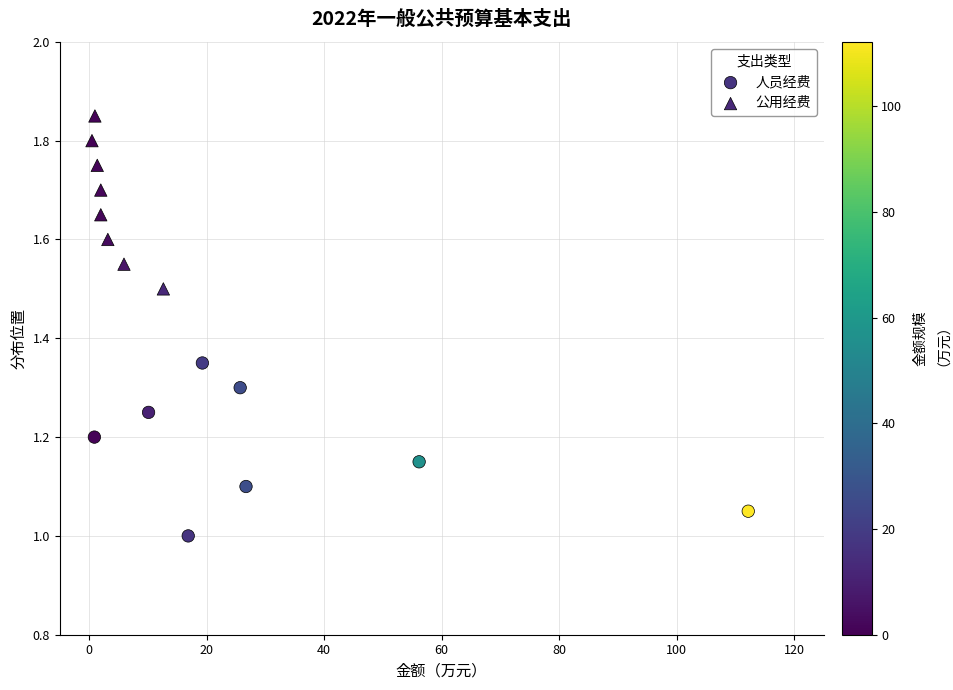

Which series contains the highest Y value?

公用经费